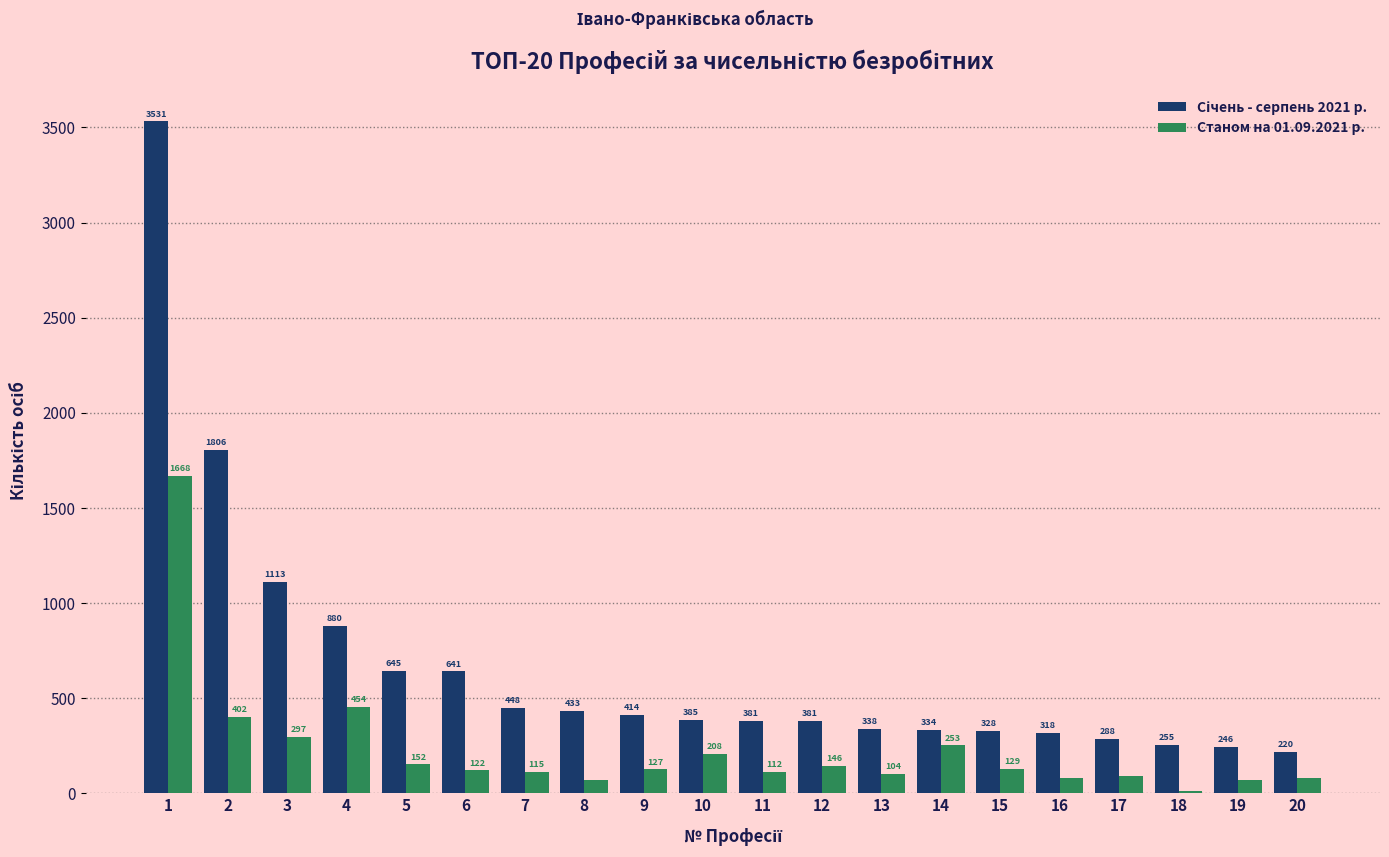

Read the Станом на 01.09.2021 р. value at 3, to the nearest 100.

300